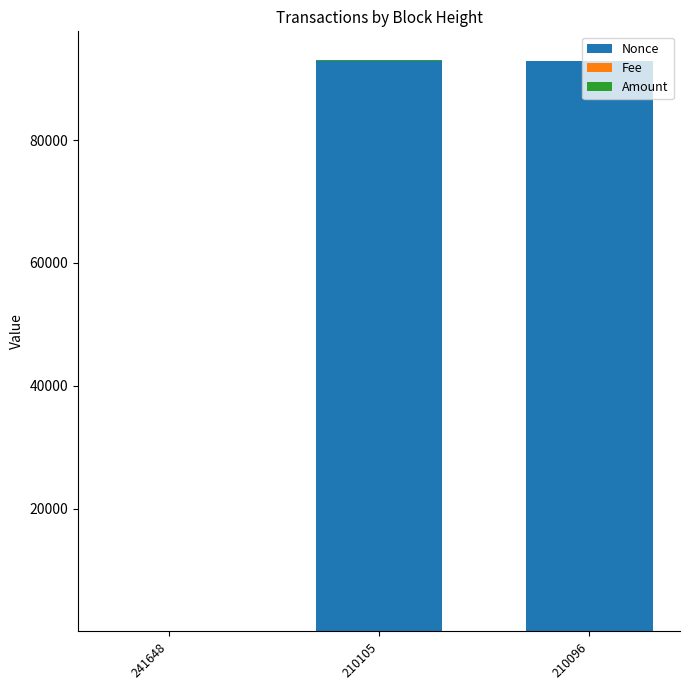

How many categories are shown in the chart?

3